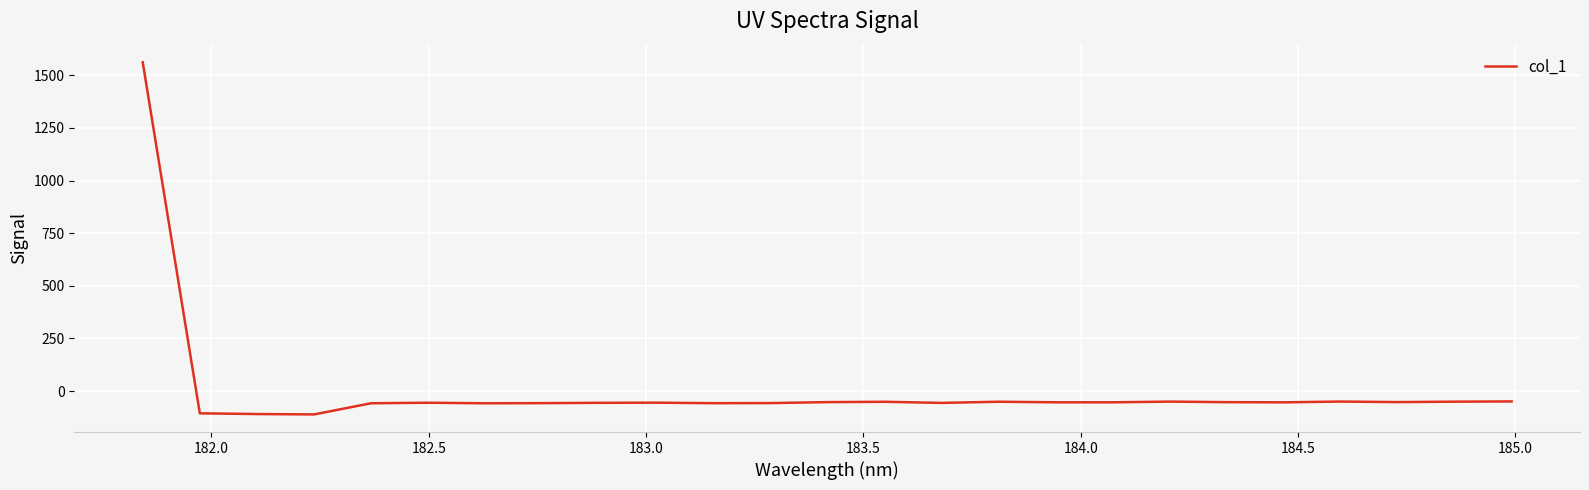

What is the minimum value shown in the chart?

-111.0